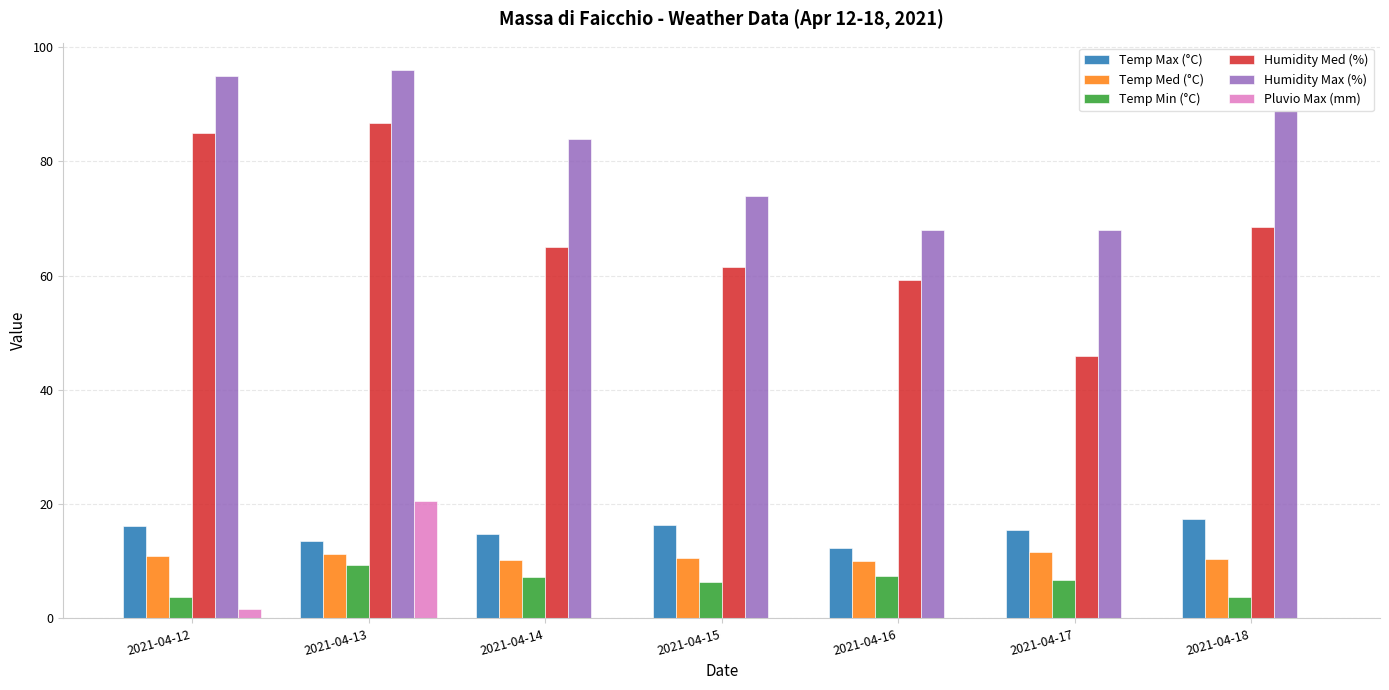

Which series has the widest spread of values?

Humidity Med (%)